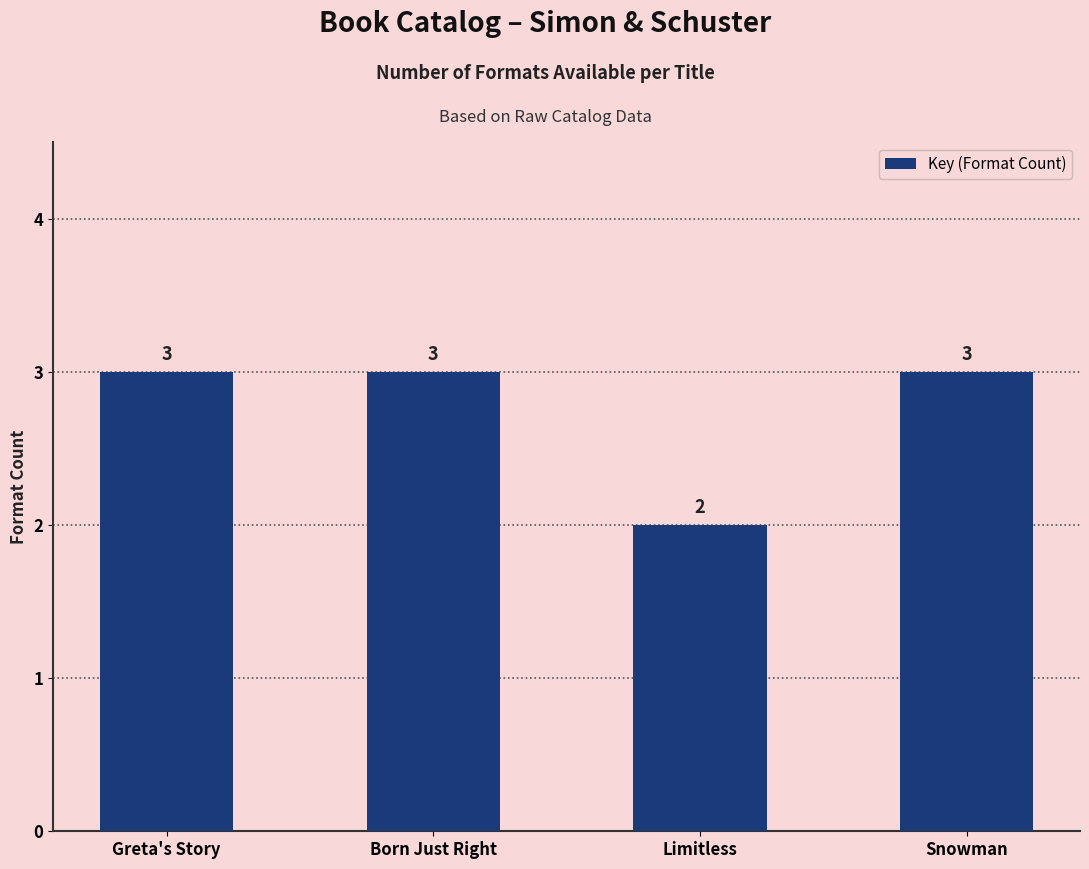

What is the maximum value shown in the chart?

3